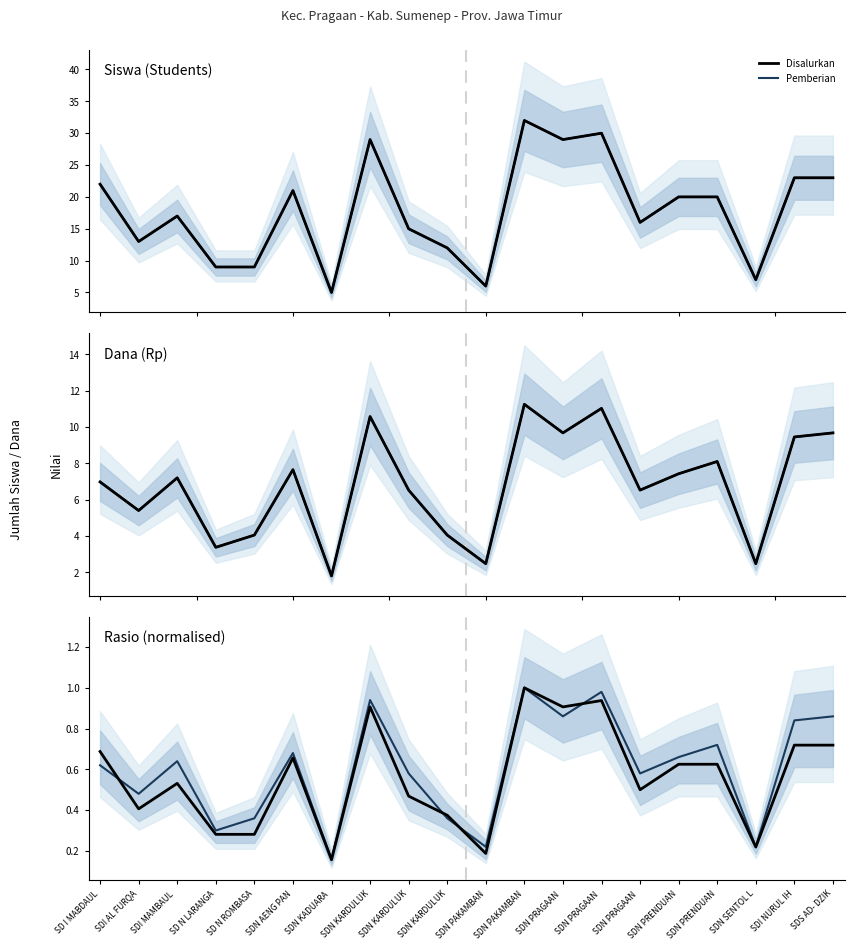

What is the value of the Disalurkan point at the 7th from the left?

0.2